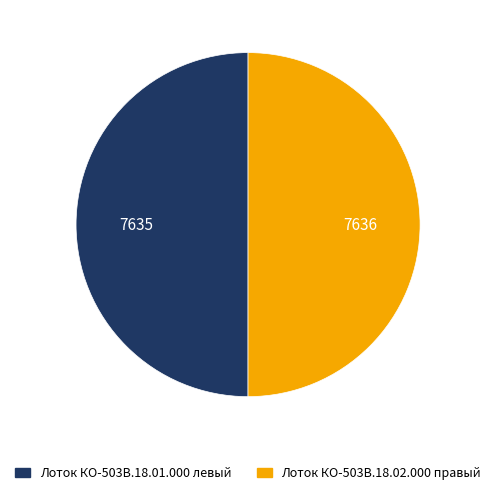

The Лоток КО-503В.18.01.000 левый slice represents 50% of the pie. True or false?

True